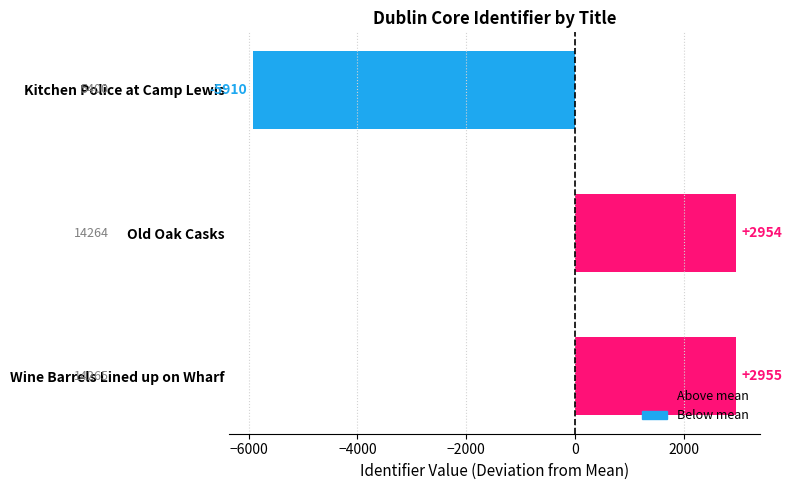

Is it true that the value at Kitchen Police at Camp Lewis is -5909.7?

True